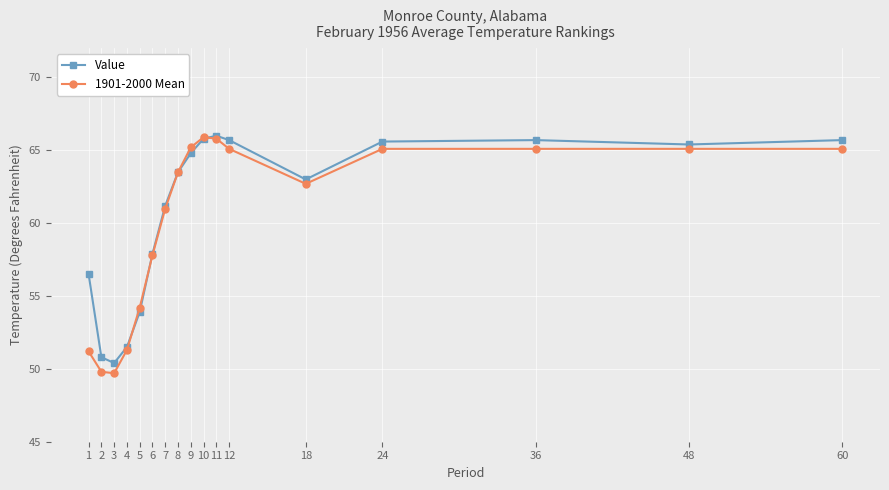

The value of 1901-2000 Mean at 10 is 65.9. True or false?

True